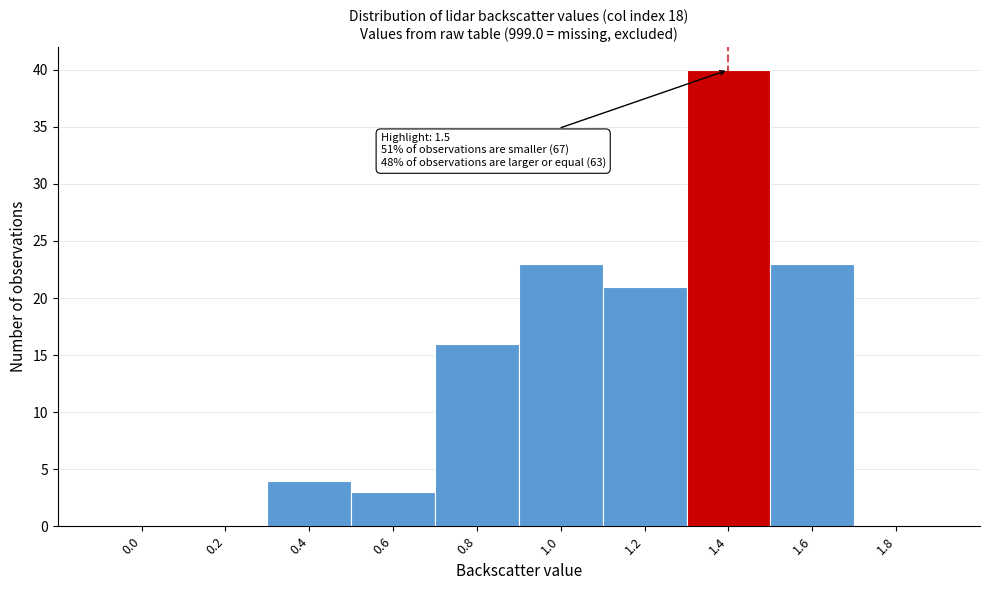

Reading left to right, what are all the values shown in this chart?

0.0=0	0.2=0	0.4=4	0.6=3	0.8=16	1.0=23	1.2=21	1.4=40	1.6=23	1.8=0